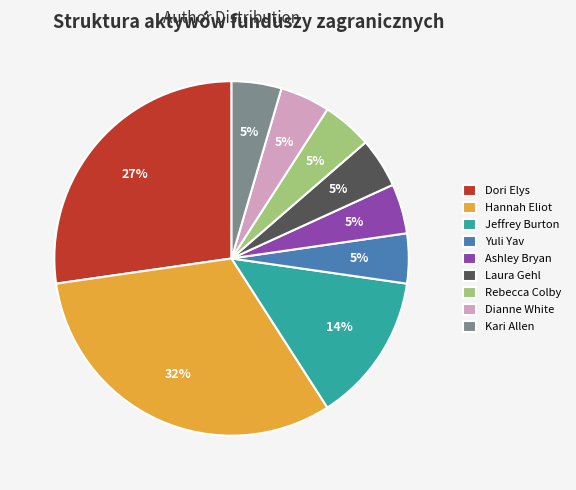

To the nearest percent, what percentage of the pie is Yuli Yav?

5%